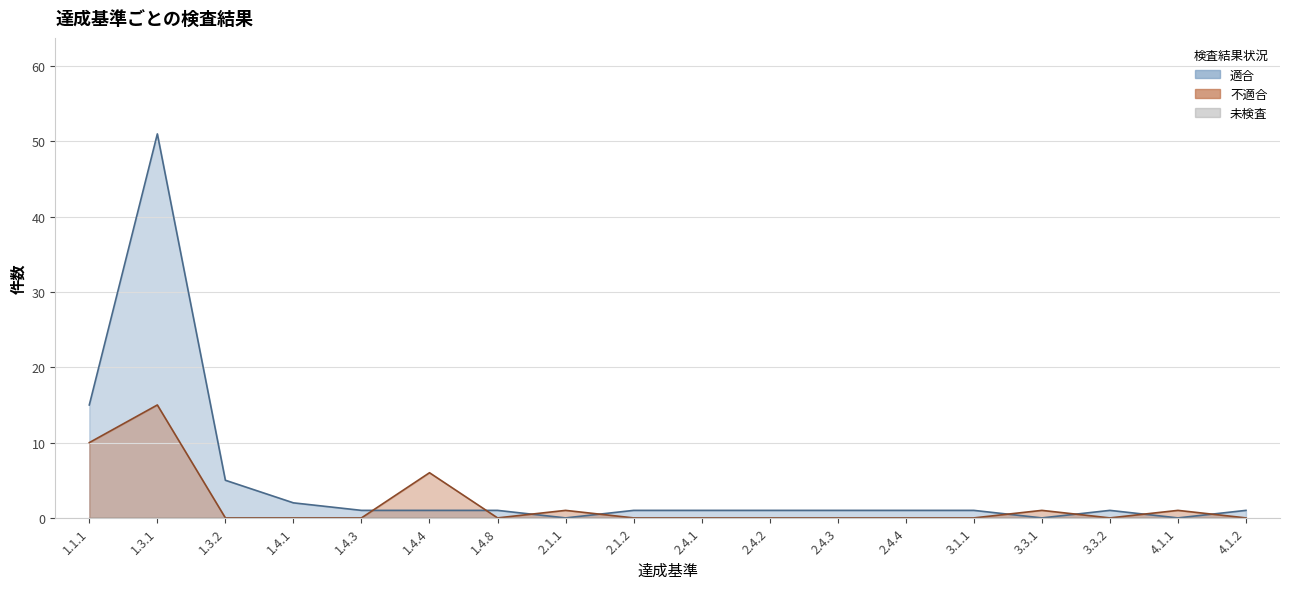

Read the 適合 value at 1.4.1.

2